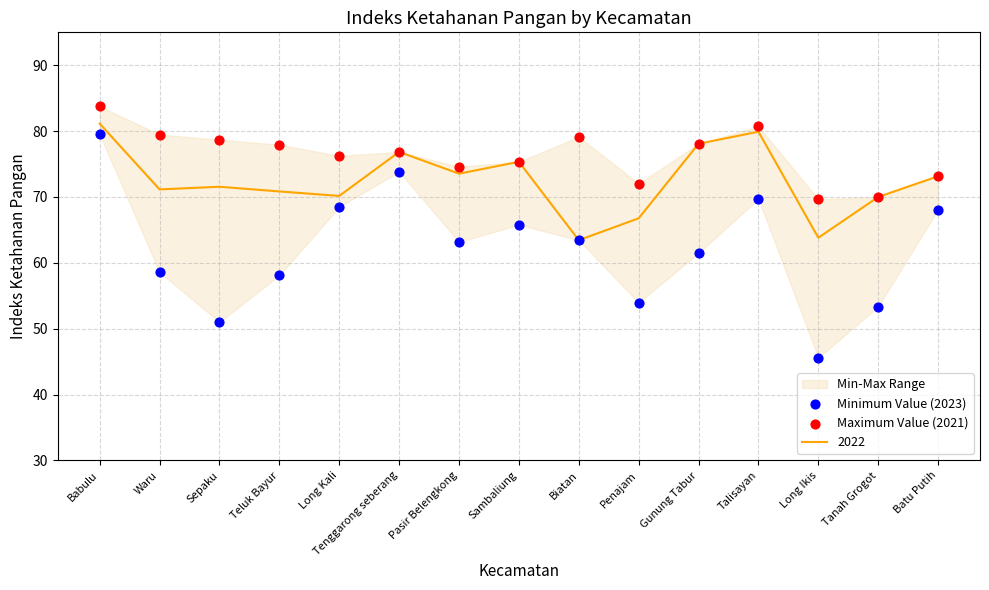

Which series reaches the maximum Y coordinate?

Maximum Value (2021)